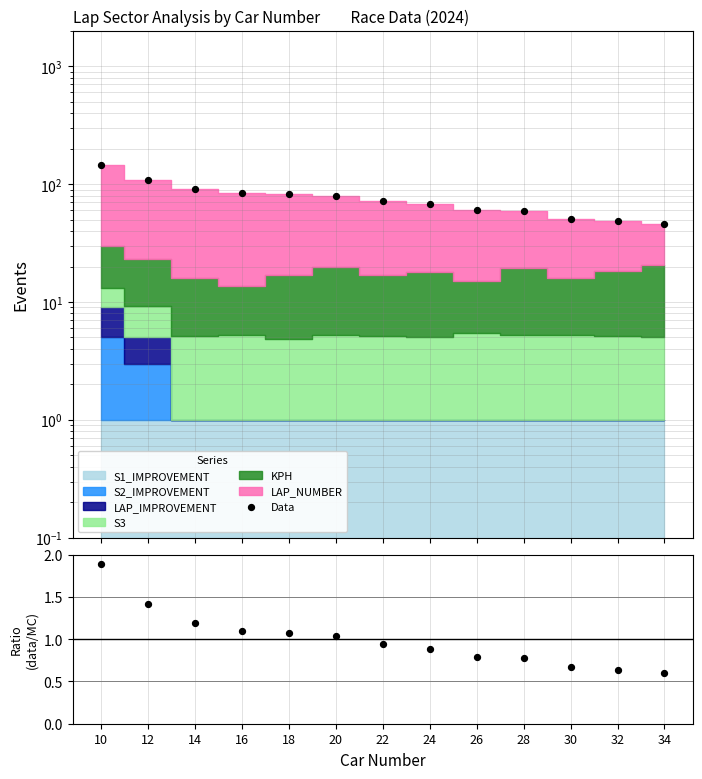

Is the value of Ratio at 26 greater than the value of Data at 30?

No